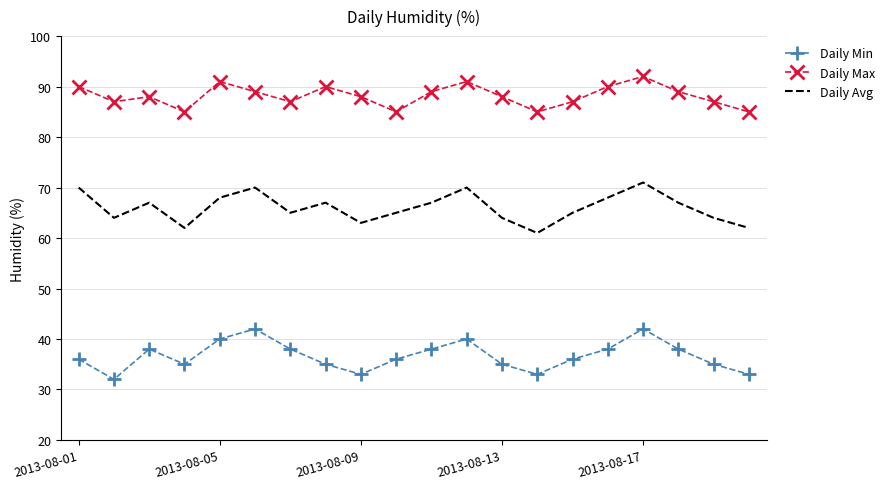

True or false: Daily Min and Daily Max cross at least once.

False